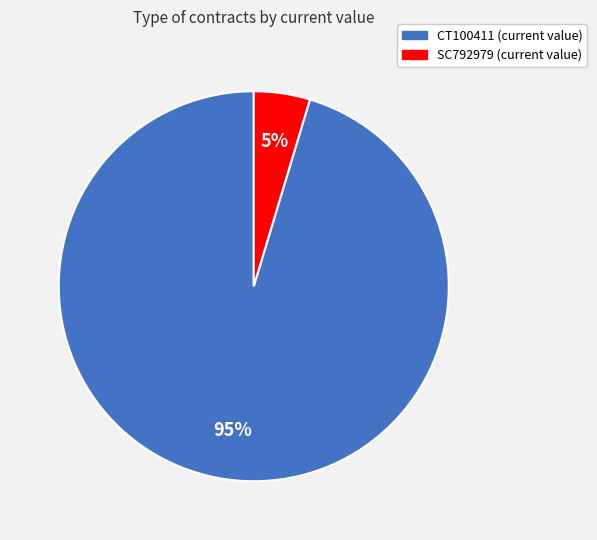

To the nearest percent, what is the average slice percentage?

50%